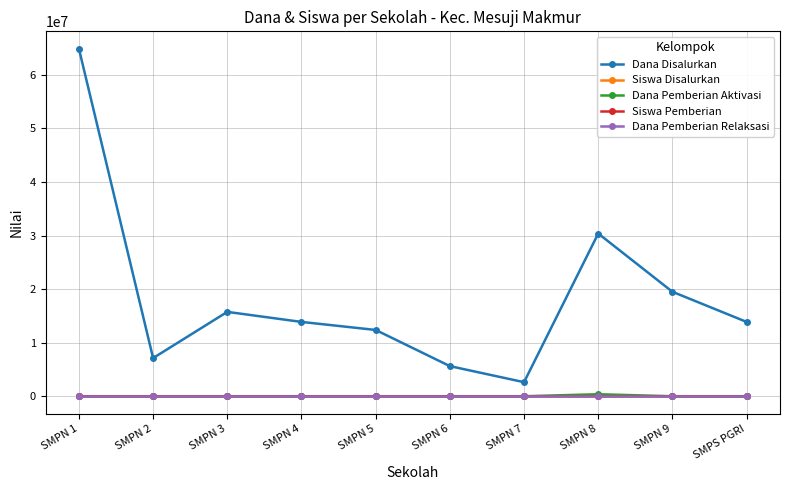

Is it true that Dana Pemberian Aktivasi equals 375000 at SMPN 8?

True